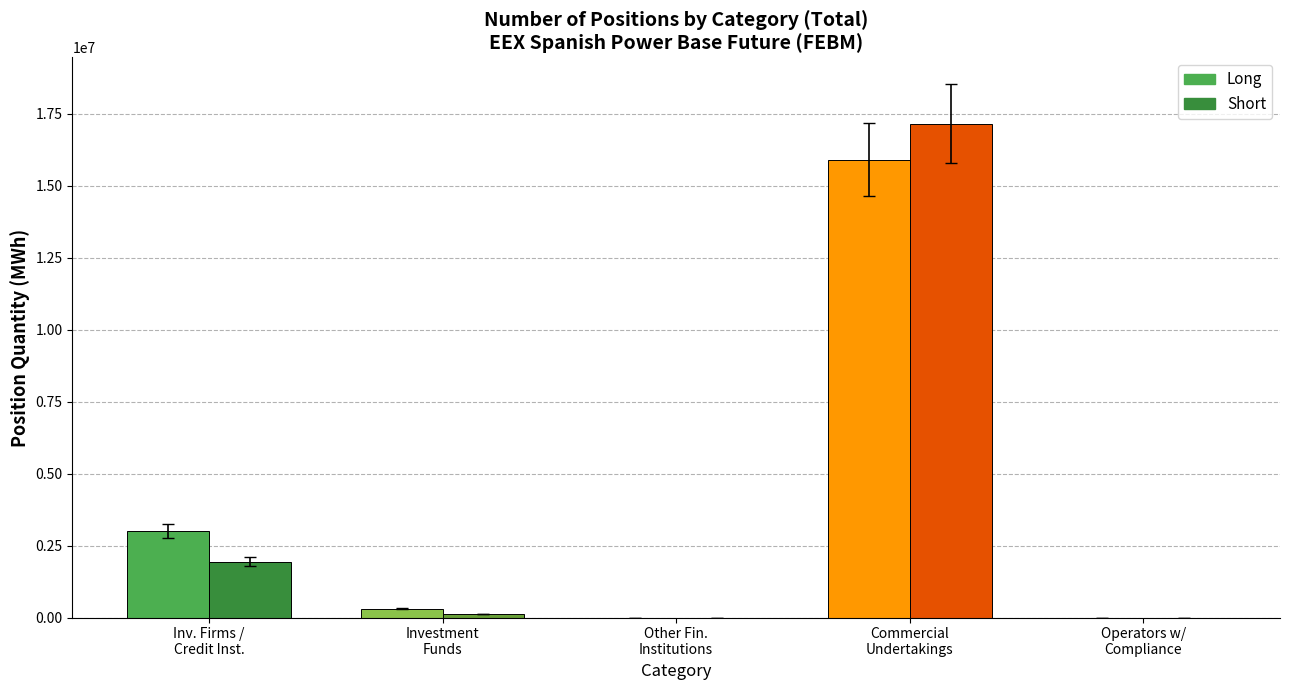

Rank the series at Other Financial Institutions from highest to lowest value.

Long, Short